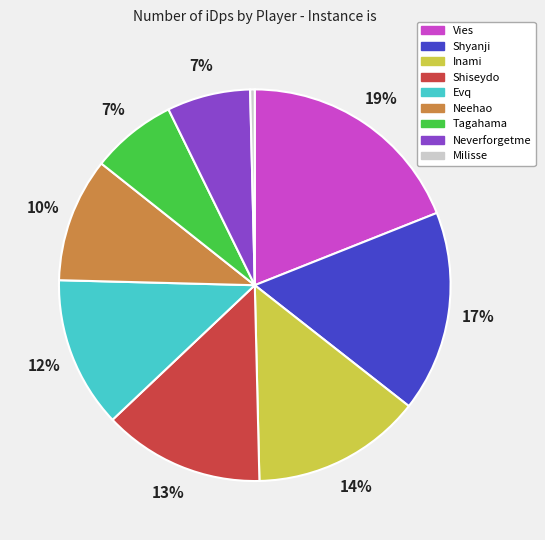

What percentage is the Shiseydo slice, to the nearest percent?

13%